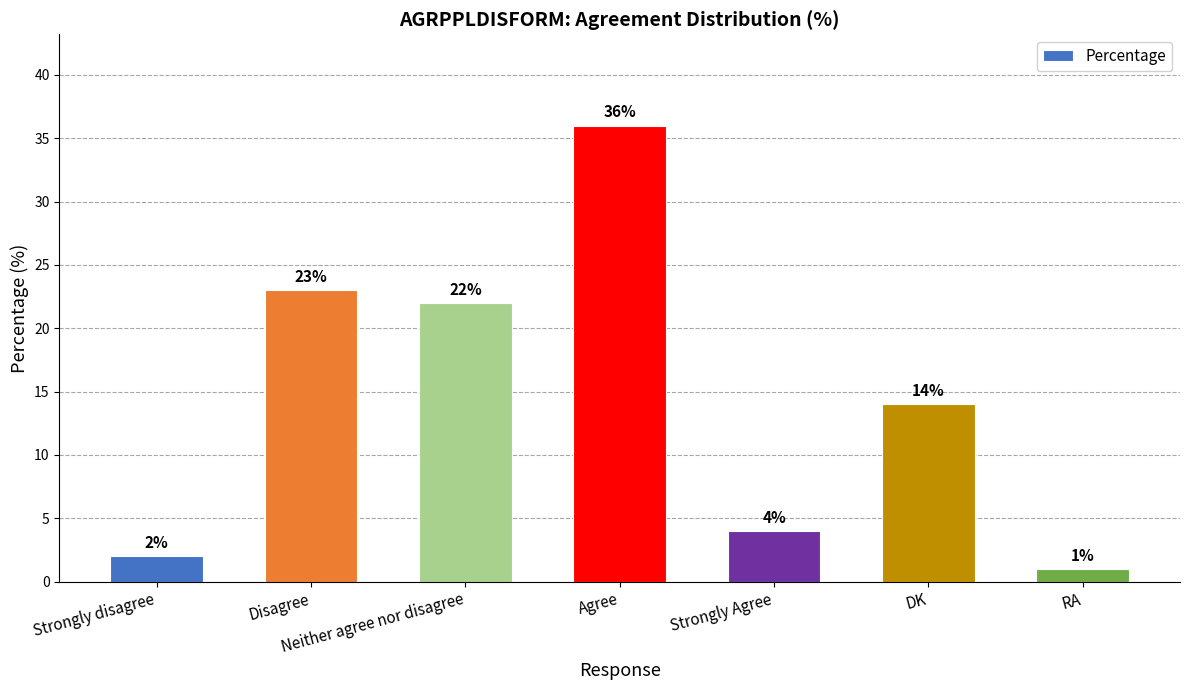

List the labels in order of value, largest first.

Agree, Disagree, Neither agree nor disagree, DK, Strongly Agree, Strongly disagree, RA